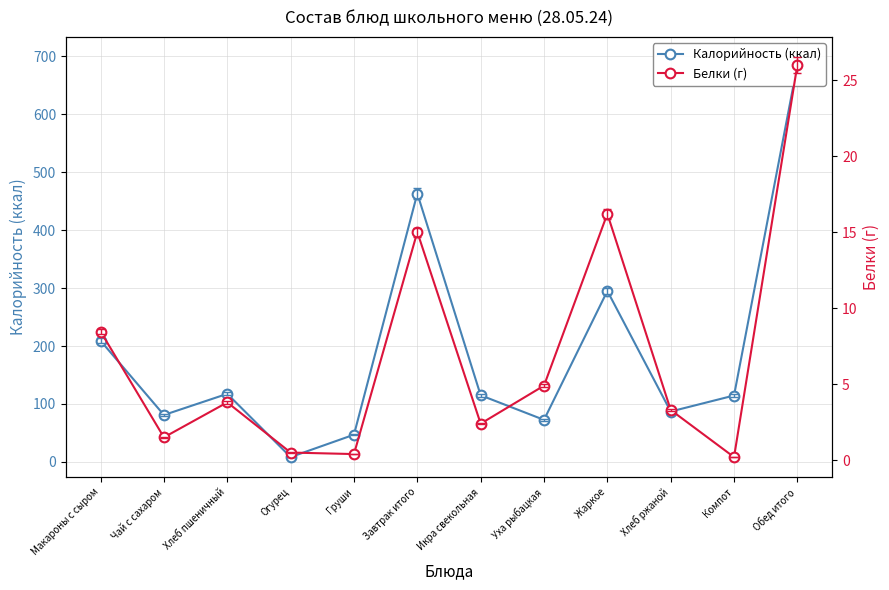

Reading right to left, what are all the values shown in this chart?

Калорийность (ккал): Обед итого=685.0	Компот=114.6	Хлеб ржаной=87.0	Жаркое=295.0	Уха рыбацкая=72.6	Икра свекольная=115.0	Завтрак итого=463.0	Груши=47.0	Огурец=8.4	Хлеб пшеничный=117.5	Чай с сахаром=81.0	Макароны с сыром=209.0
Белки (г): Обед итого=26.0	Компот=0.2	Хлеб ржаной=3.3	Жаркое=16.2	Уха рыбацкая=4.9	Икра свекольная=2.4	Завтрак итого=15.0	Груши=0.4	Огурец=0.5	Хлеб пшеничный=3.8	Чай с сахаром=1.5	Макароны с сыром=8.5